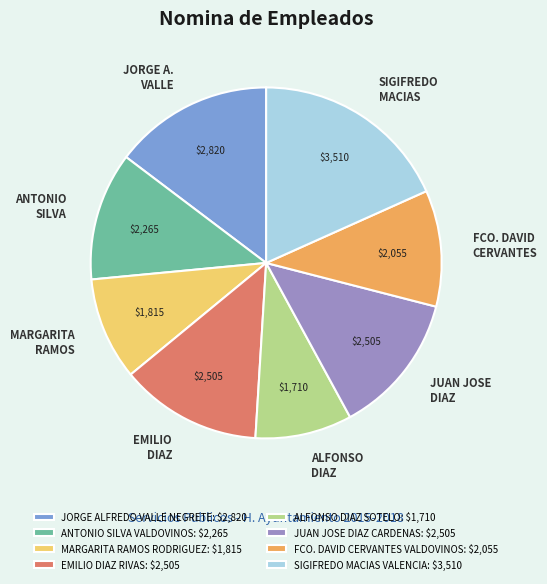

Does FCO. DAVID CERVANTES VALDOVINOS account for over 50% of the chart?

No